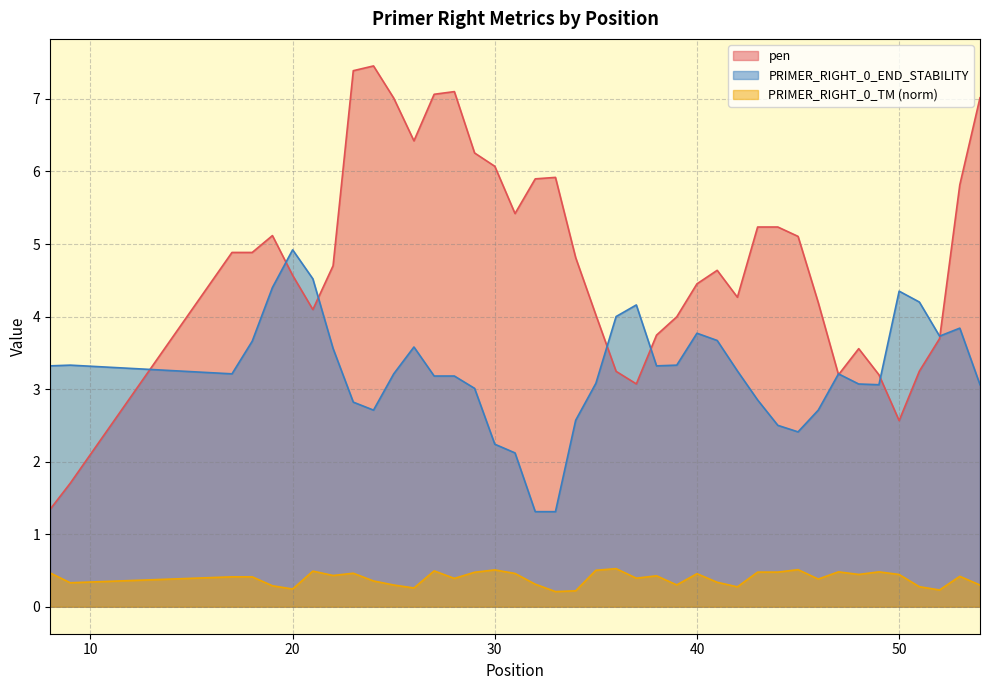

What is the sum of the pen values at 54 and 51?

10.3